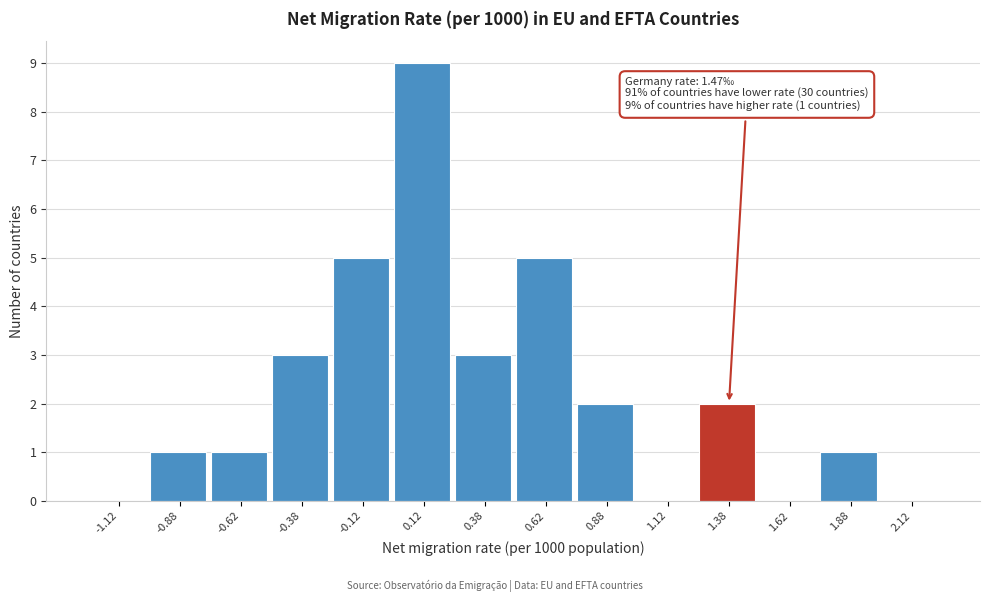

Which range on the x-axis has the tallest bar?

0.00 to 0.25